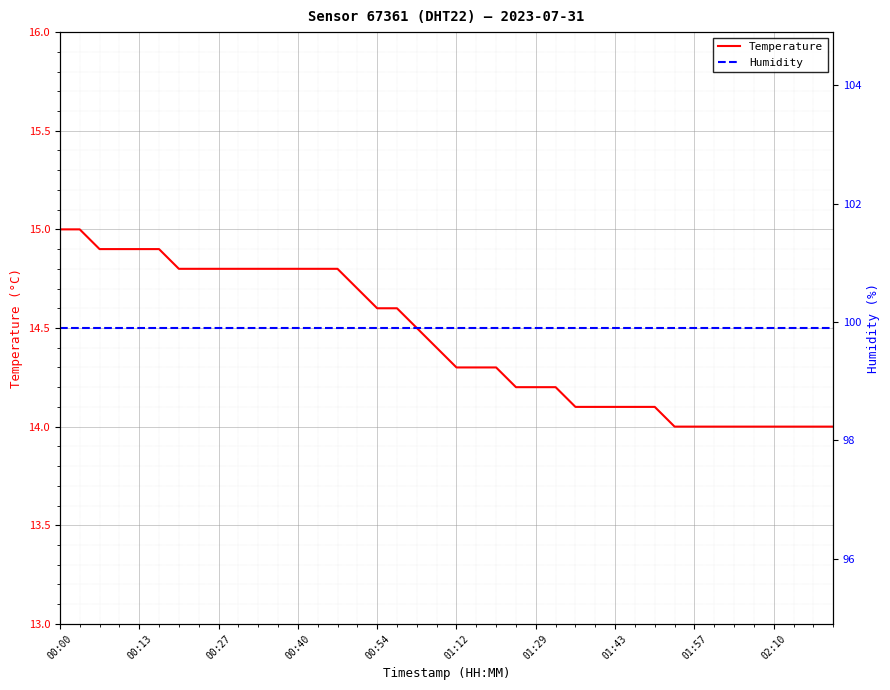

True or false: Temperature has a value of 14.1 at 01:43.

True